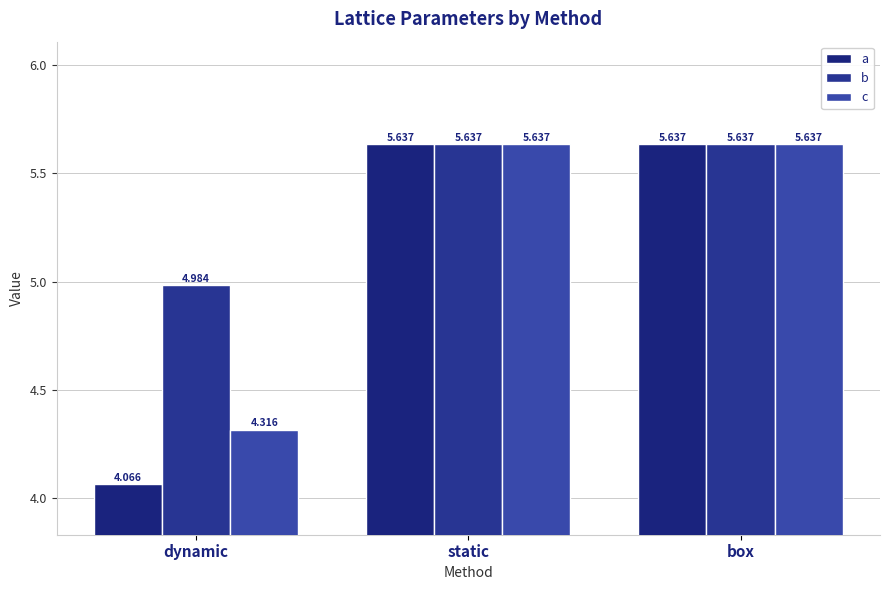

How many distinct data groups are displayed?

3